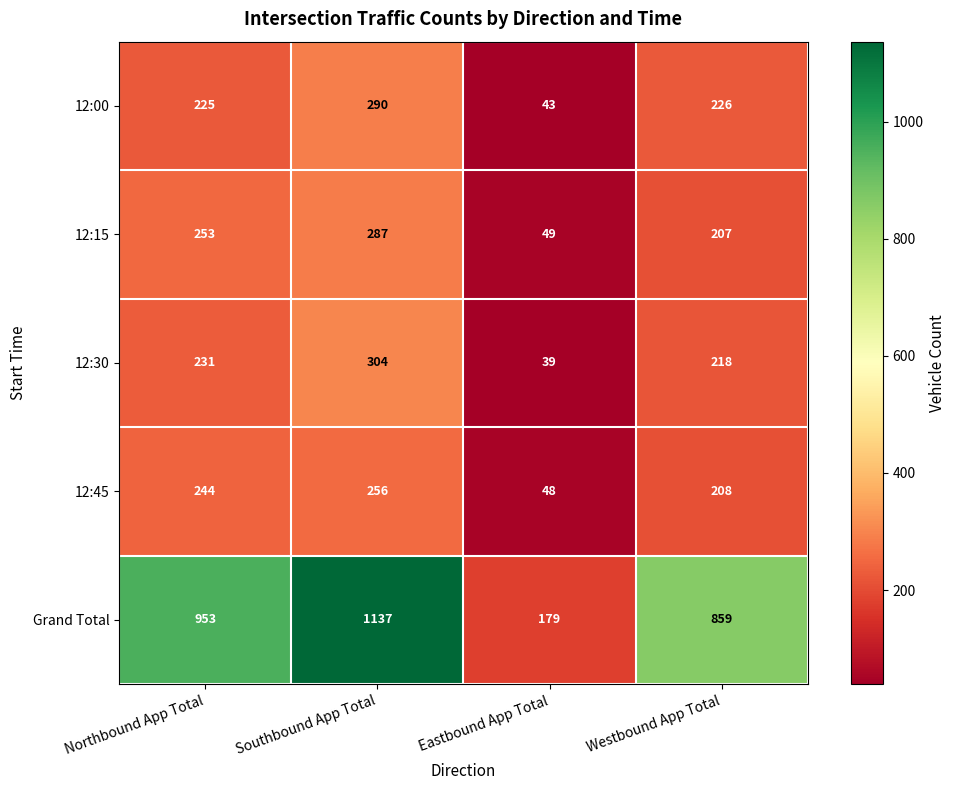

What is the difference between the maximum and minimum values in the 12:45 series?

208